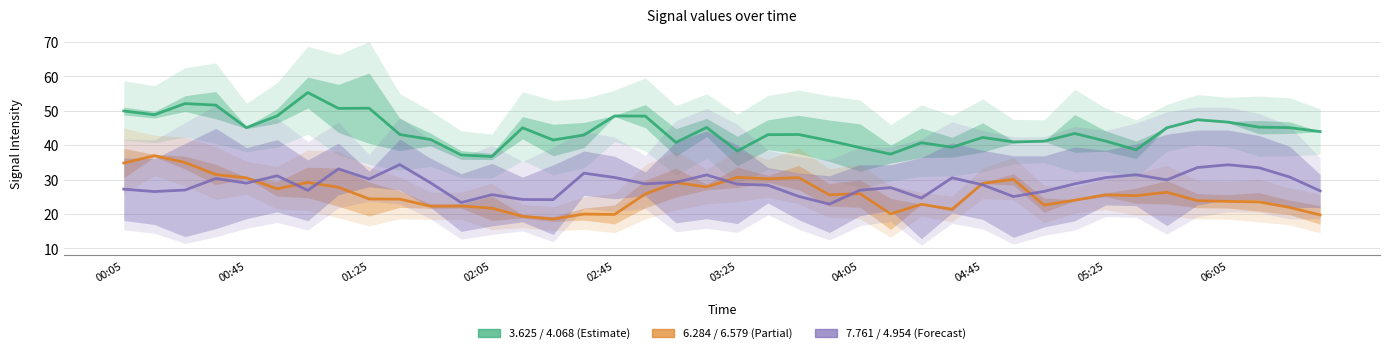

Between 02:45 and 06:05, which series saw the biggest shift?

6.284 / 6.579 (Partial)